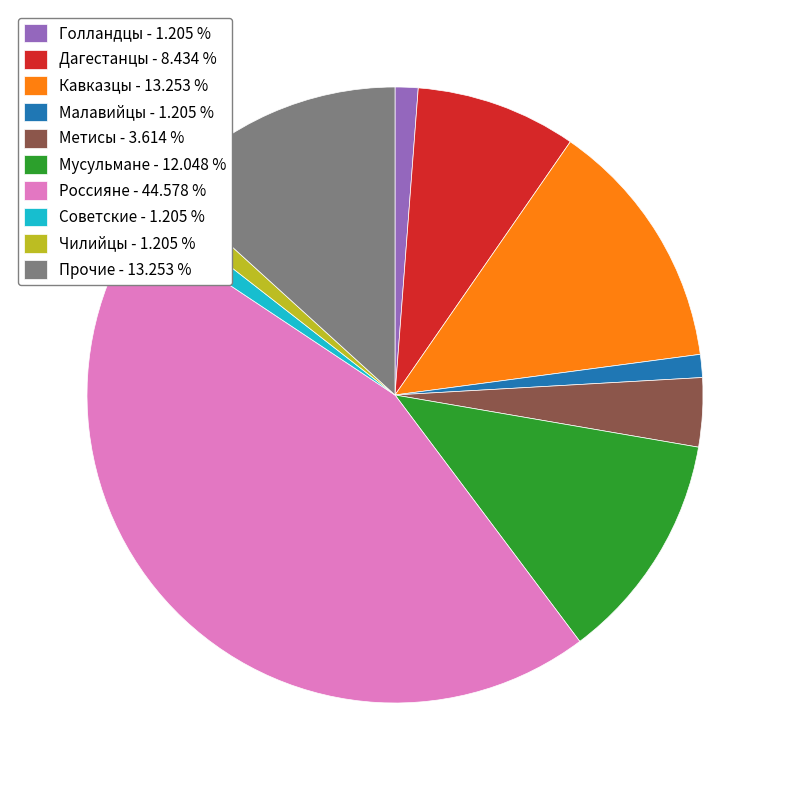

Which has a higher value, Прочие - 13.253 % or Чилийцы - 1.205 %?

Прочие - 13.253 %